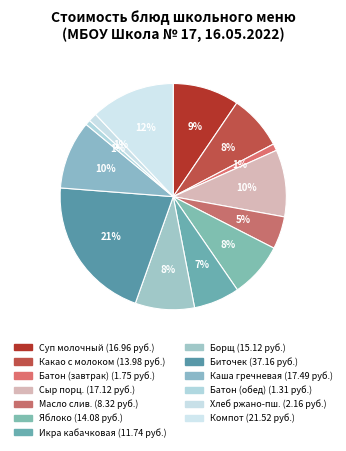

Rank the categories by value from highest to lowest.

Биточек рубленный, Компот из клубники, Каша гречневая, Сыр порционный, Суп молочный с макаронными изделиями, Борщ с капустой, яблоко, Какао с молоком, Икра кабачковая, Масло сливочное, Хлеб ржано-пшеничный, Батон домашний (завтрак), Батон домашний (обед)